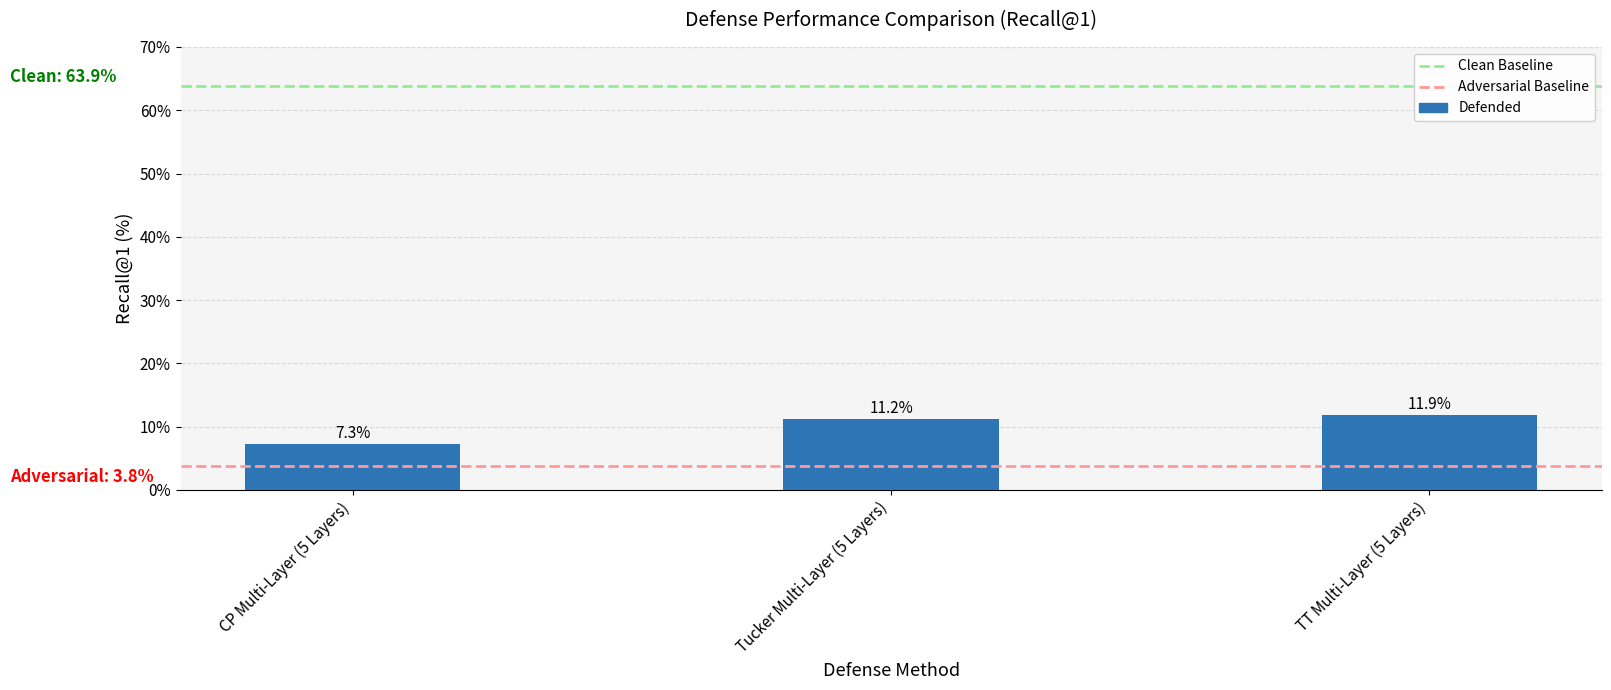

At which category does the chart reach its peak across all series?

TT Multi-Layer (5 Layers)